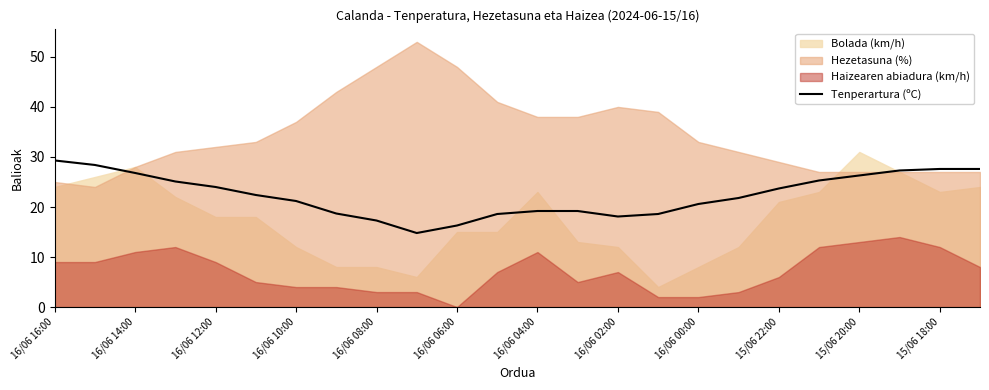

The value of Tenperartura (ºC) at 16/06 14:00 is 26.8. True or false?

True